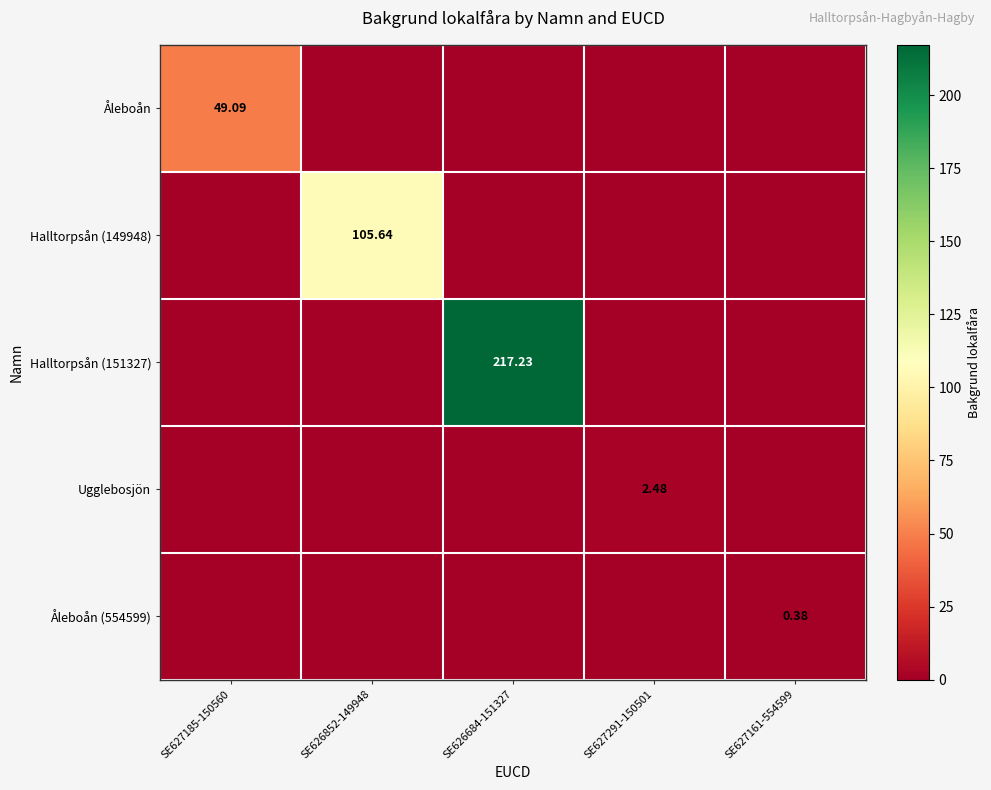

What is the maximum value for Åleboån?

49.1